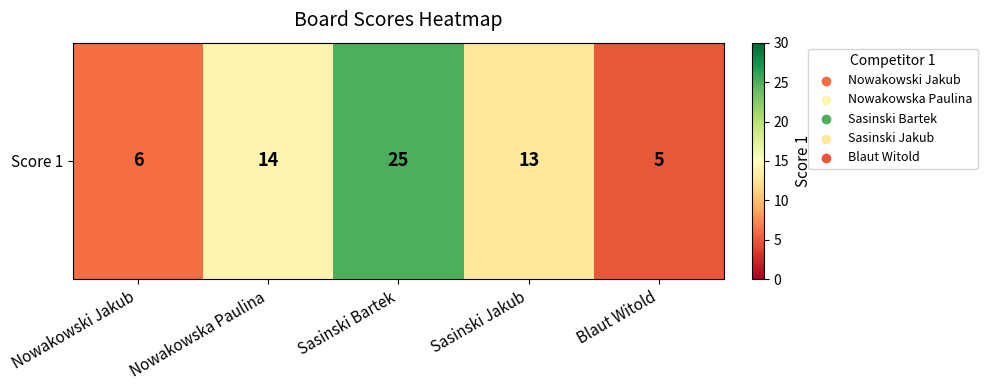

Count the number of categories in the chart.

5